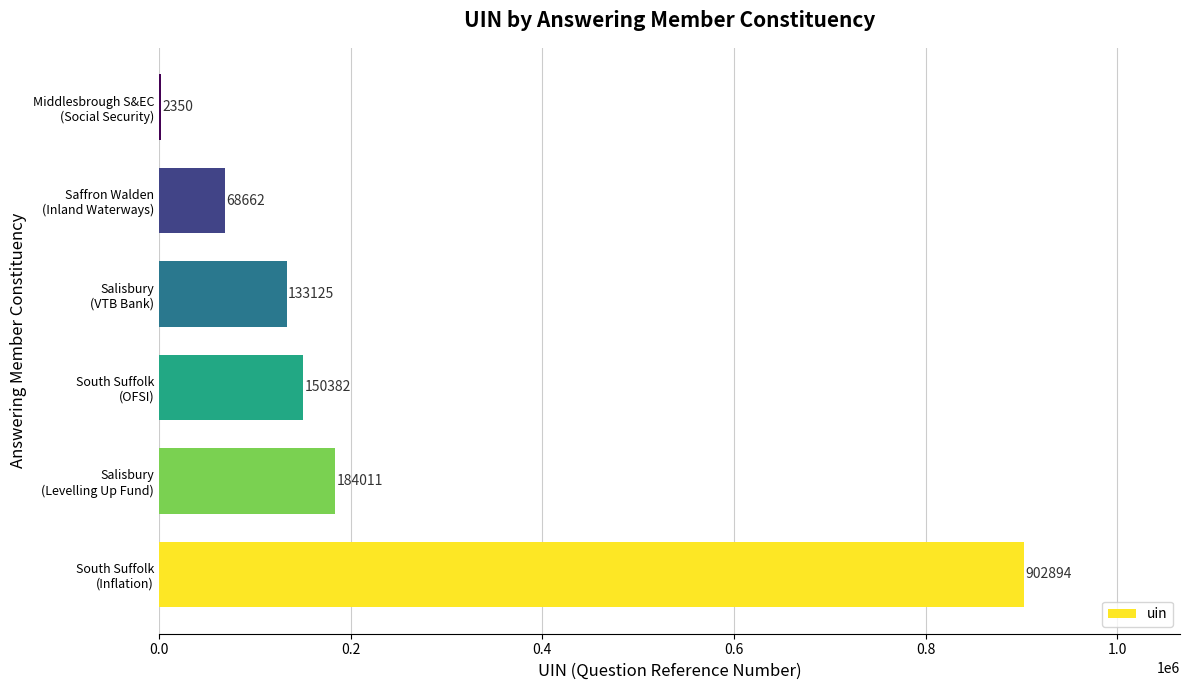

What is the greatest value displayed?

902894